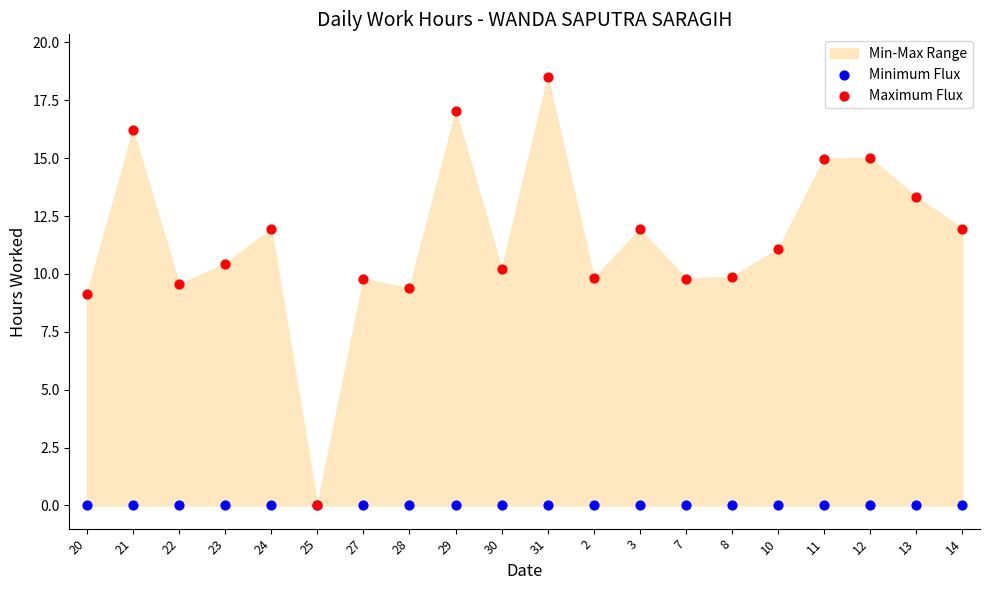

Which series contains the lowest Y value?

Minimum Flux